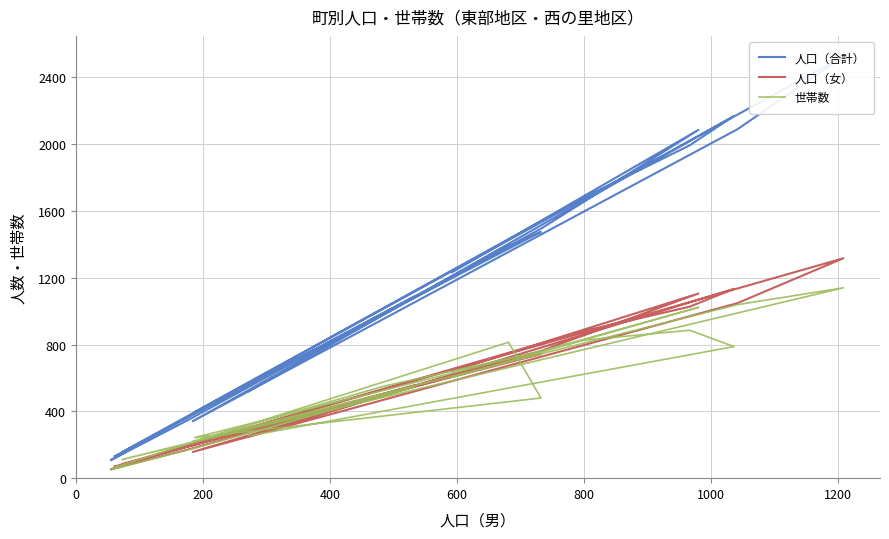

Reading right to left, list all the values displayed in this chart.

人口（合計）: 521	2170	1993	1679	396	1475	1388	131	156	108	355	1089	157	2525	2089	341	981	1494	2086	1233
人口（女）: 249	1134	1027	880	209	743	707	70	78	53	175	556	84	1317	1048	157	496	762	1106	641
世帯数: 253	788	886	826	243	480	814	65	75	51	173	545	112	1140	1039	221	551	760	1023	603